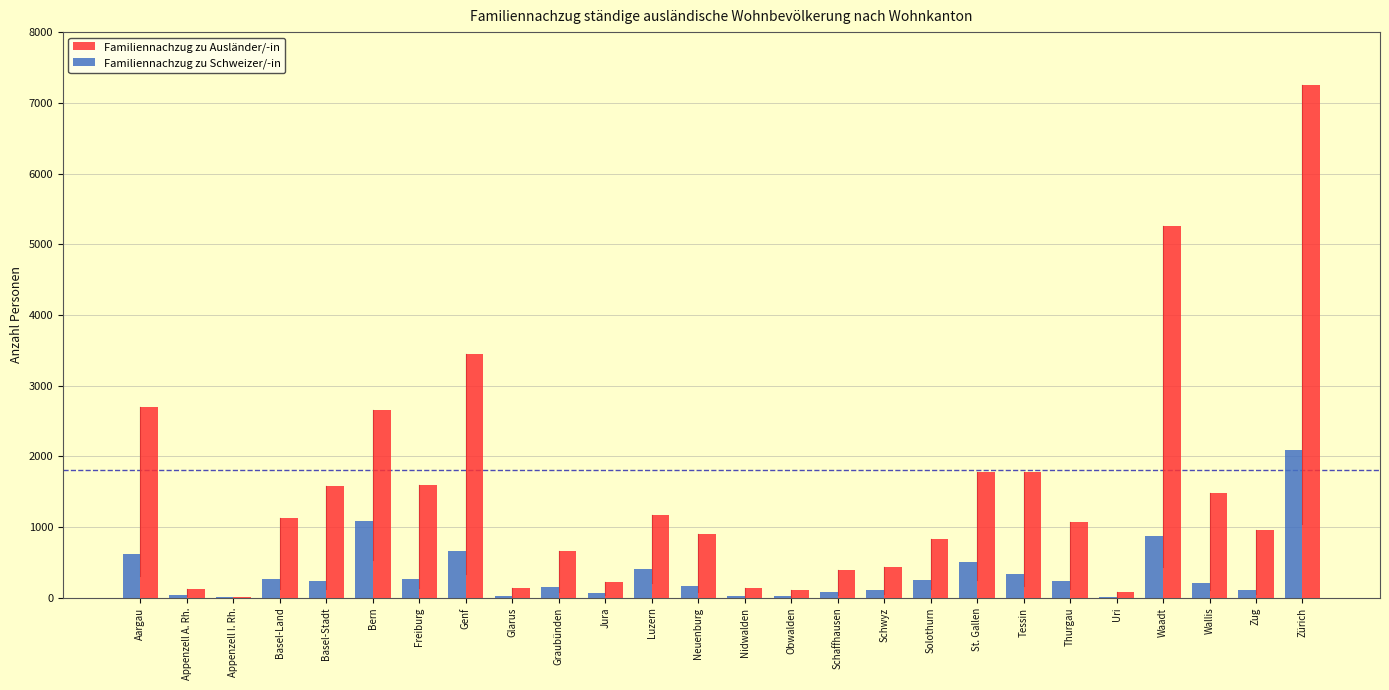

At which category does the chart reach its peak across all series?

Zürich